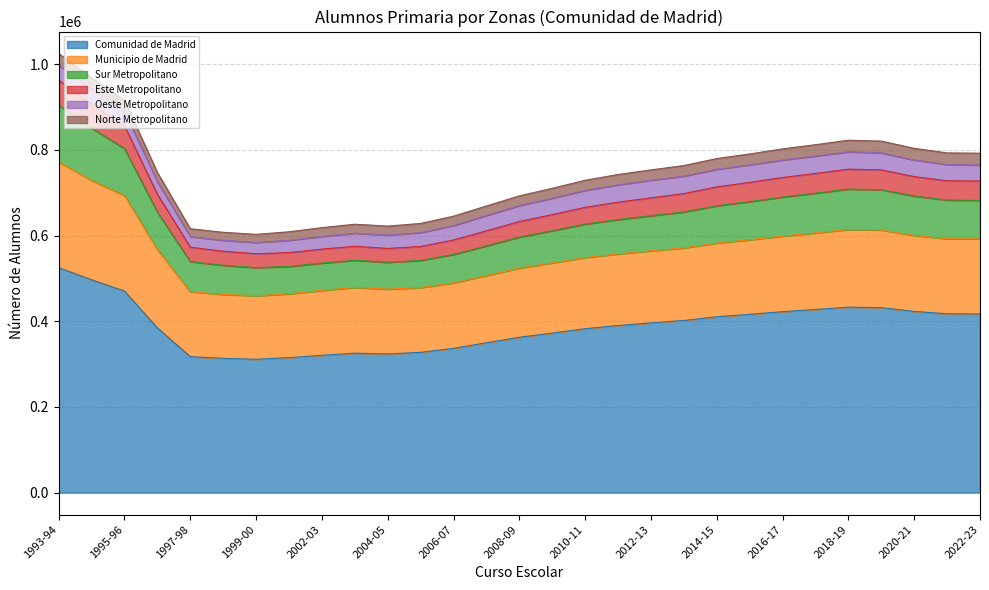

List the labels in order of Este Metropolitano value, smallest first.

1999-00, 1998-99, 2001-02, 1997-98, 2002-03, 2004-05, 2003-04, 2005-06, 2006-07, 2007-08, 2008-09, 2009-10, 2010-11, 2011-12, 1996-97, 2012-13, 2013-14, 2014-15, 2015-16, 2022-23, 2021-22, 2016-17, 2020-21, 2017-18, 2019-20, 2018-19, 1995-96, 1994-95, 1993-94